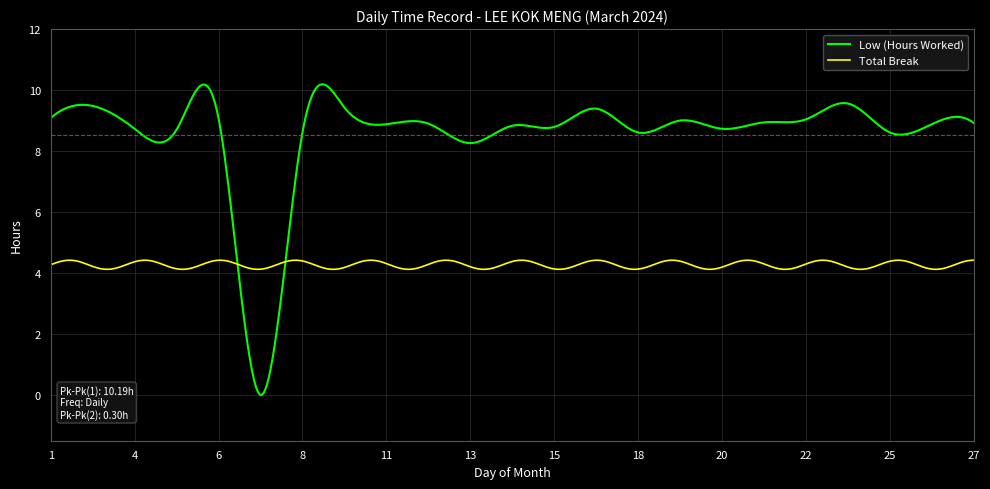

Which series has the largest total across all categories?

Low (Hours Worked)